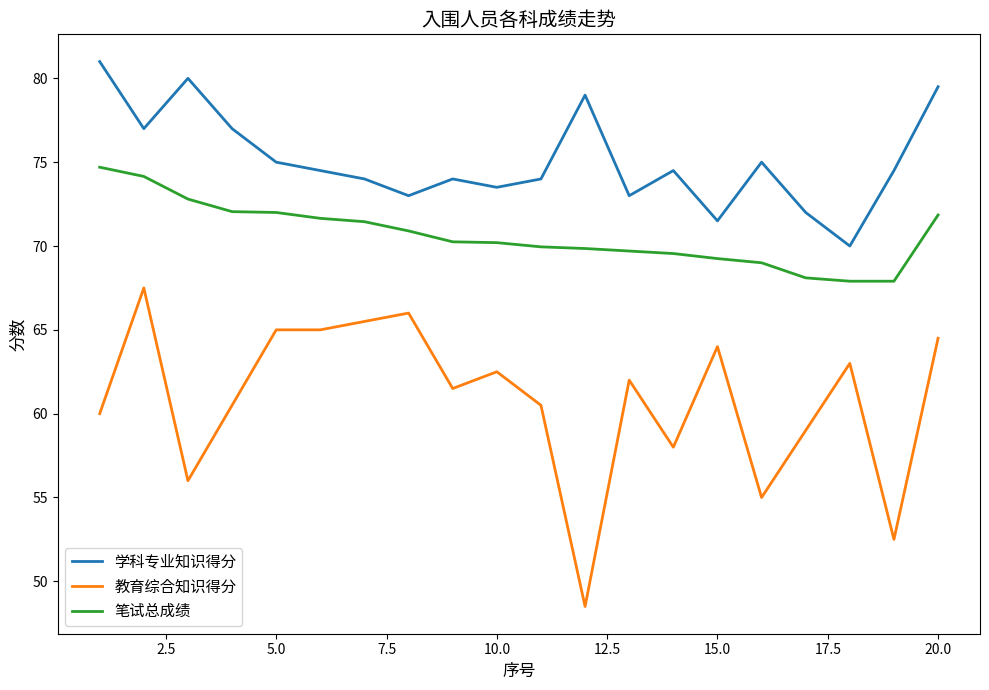

What is the difference between the maximum and minimum values in the 教育综合知识得分 series?

19.0